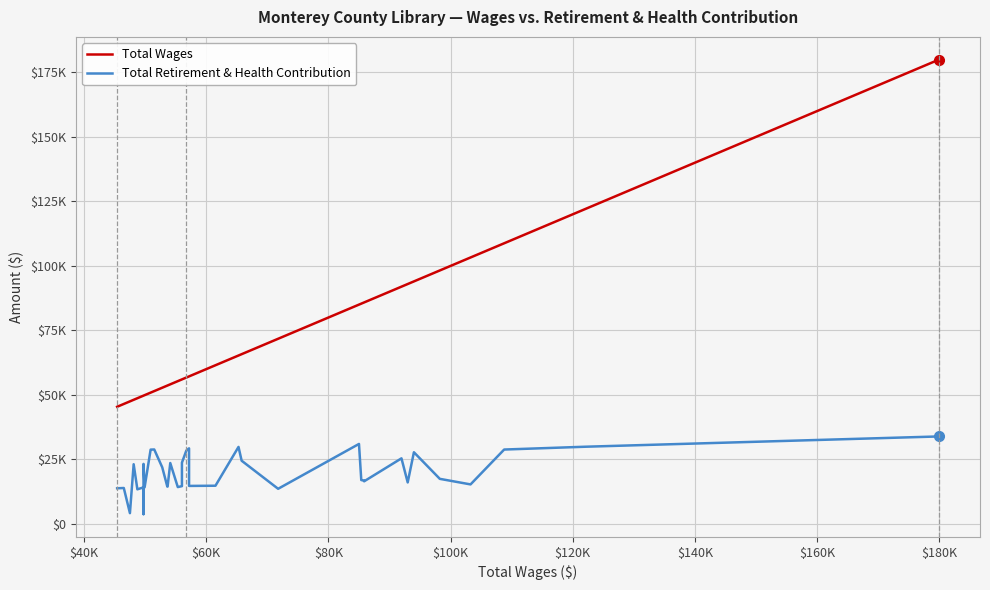

What is the value of the Total Retirement & Health Contribution point at the 21st from the left?

28478